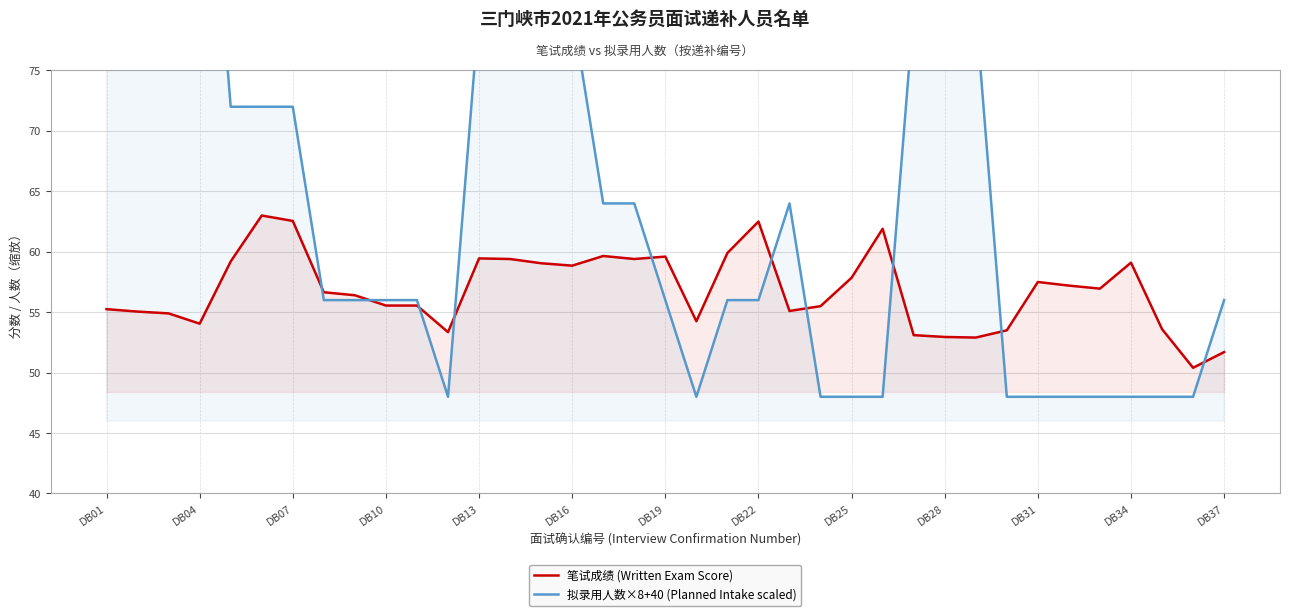

Which series ends up on top after the final intersection of 拟录用人数×8+40 (Planned Intake scaled) and 笔试成绩 (Written Exam Score)?

拟录用人数×8+40 (Planned Intake scaled)